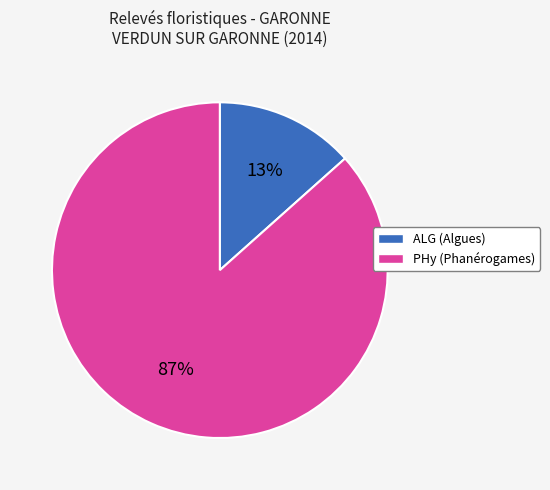

Is there any slice that represents more than half of the pie?

Yes